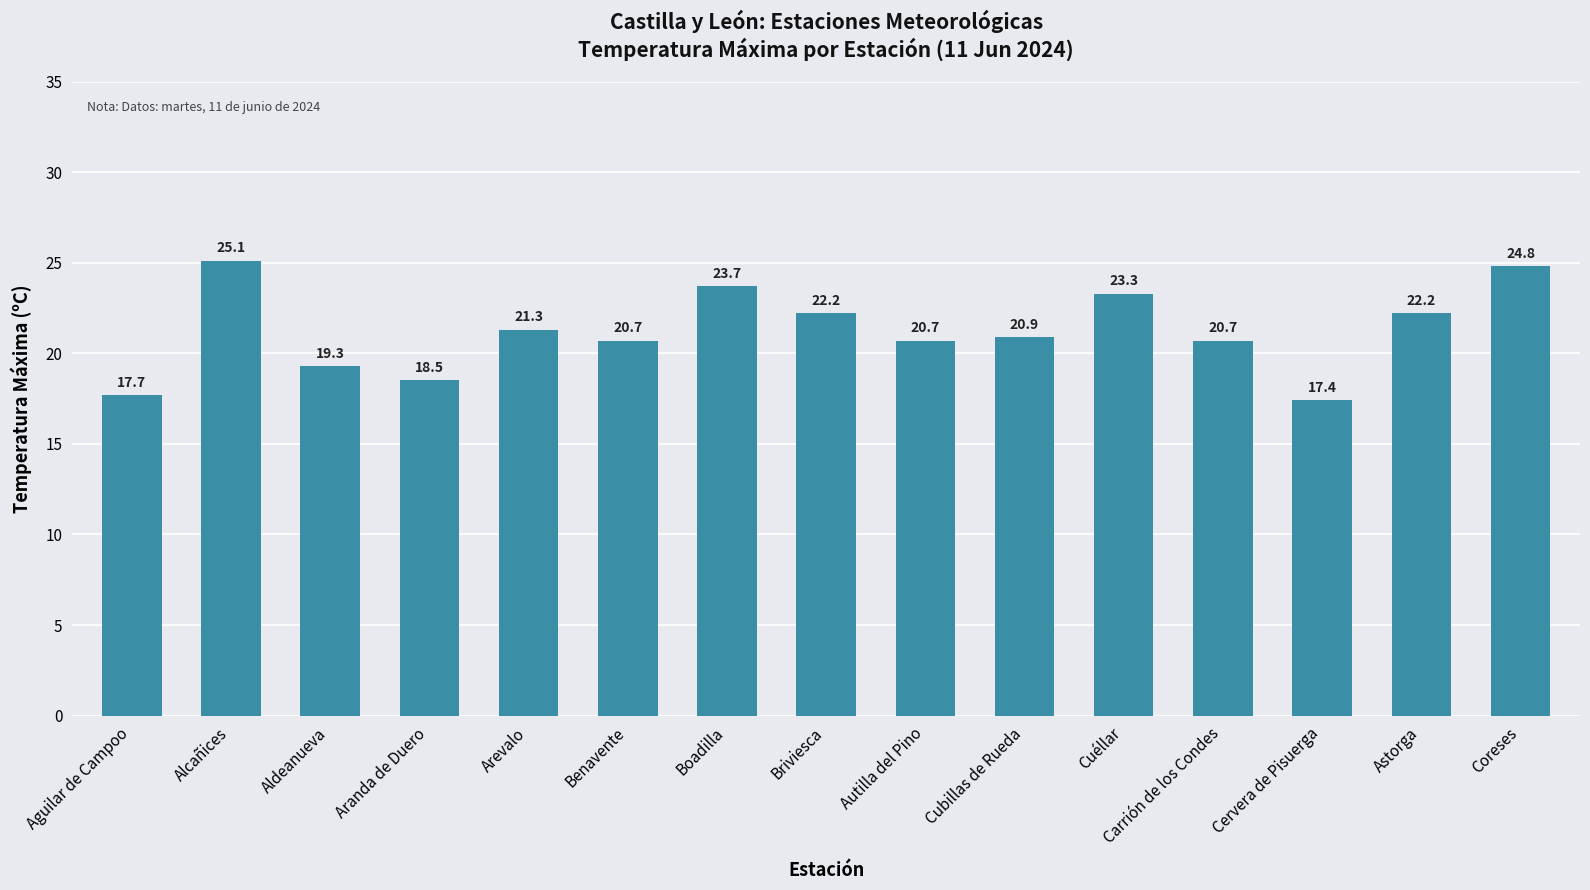

What is the minimum value shown in the chart?

17.4